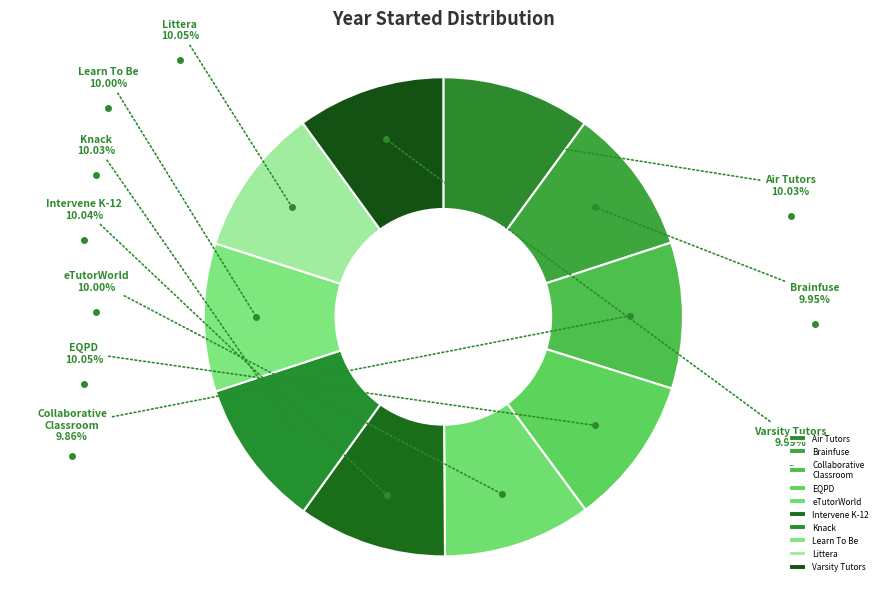

To the nearest percent, what percentage of the pie is Littera?

10%